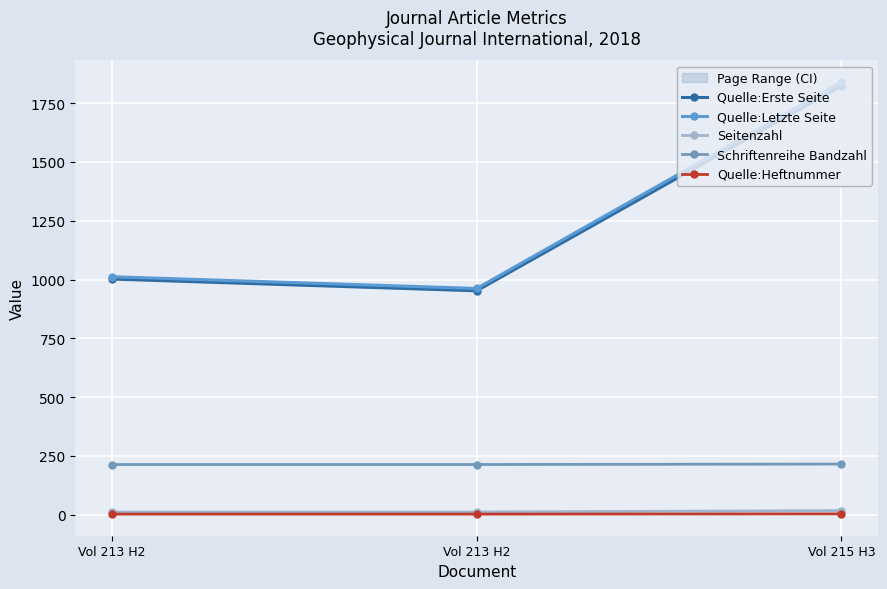

True or false: Quelle:Heftnummer has a value of 5 at Vol 215 H3.

False